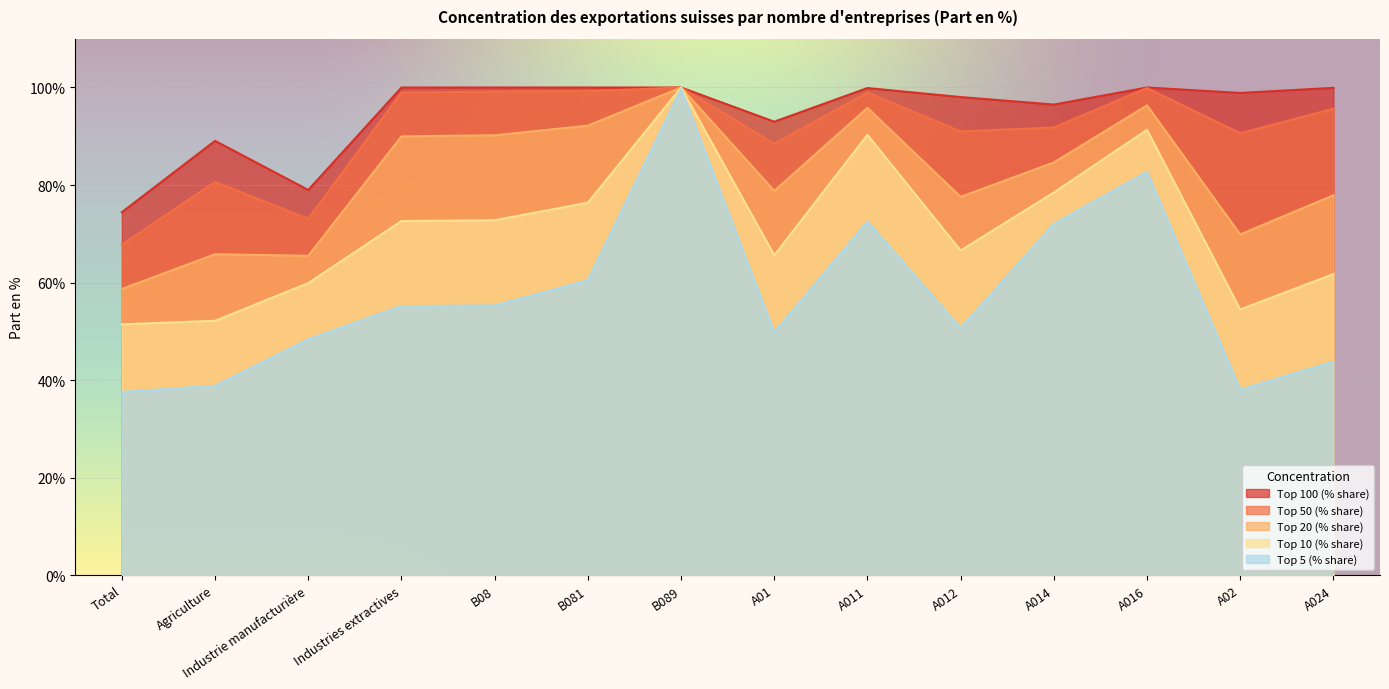

What value does the Top 20 (% share) series have at Industrie manufacturière?

65.5